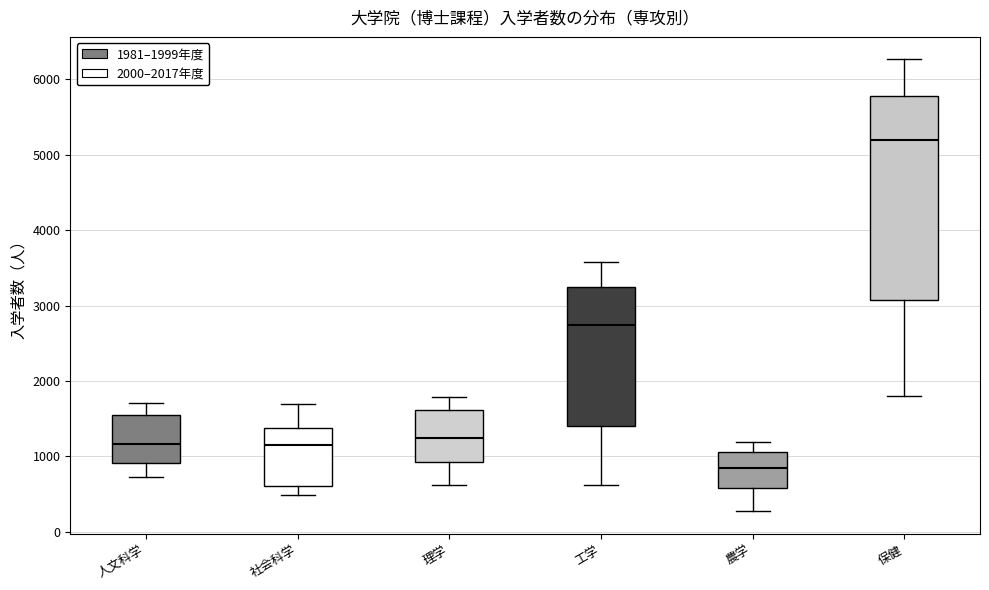

Reading left to right, transcribe this box plot: for each box, give where its median line is, the range the box spans, and where its two whiskers end, as read against the y-axis. The values are not printed on the chart, so give them approximately, as read against the axis.

人文科学: median 1200, box 900 to 1600, whiskers 700 to 1700
社会科学: median 1200, box 600 to 1400, whiskers 500 to 1700
理学: median 1300, box 900 to 1600, whiskers 600 to 1800
工学: median 2700, box 1400 to 3200, whiskers 600 to 3600
農学: median 800, box 600 to 1100, whiskers 300 to 1200
保健: median 5200, box 3100 to 5800, whiskers 1800 to 6300